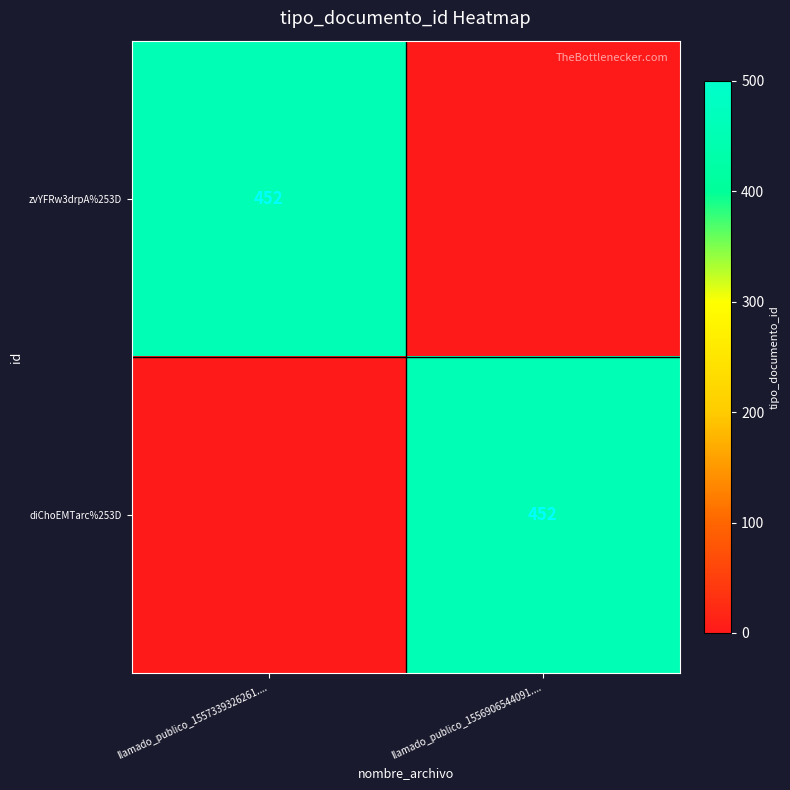

The zvYFRw3drpA%253D series shows 452 at llamado_publico_1557339326261..... True or false?

True